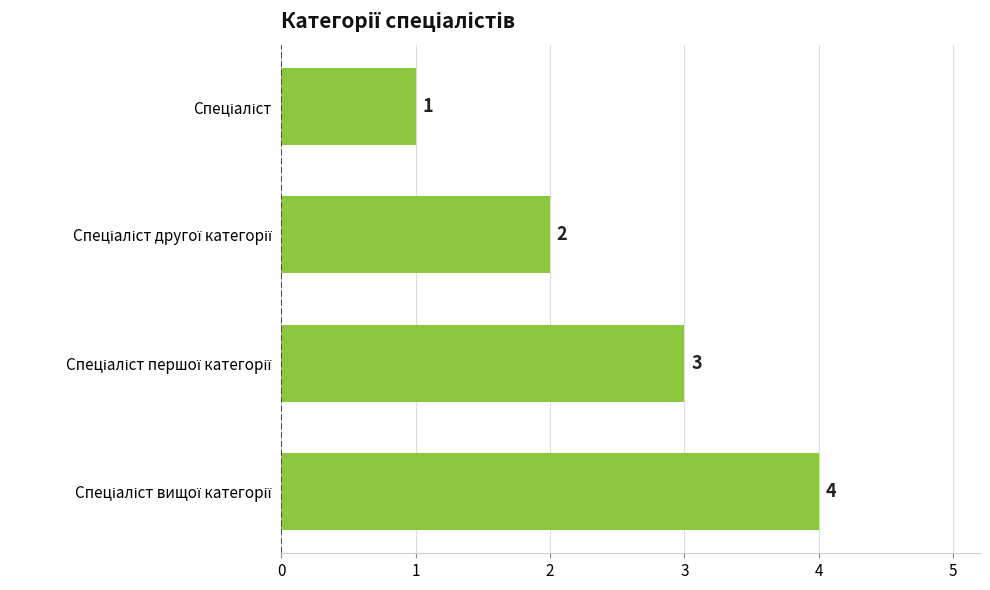

What is the value of the 1st bar from the top?

1